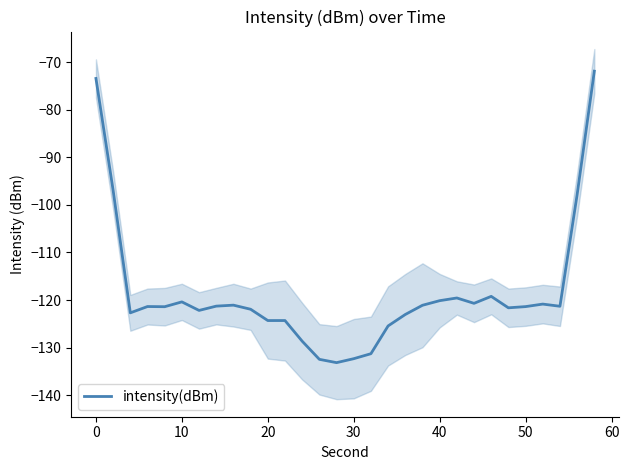

Is it true that intensity(dBm) equals -49.1 at 30?

False